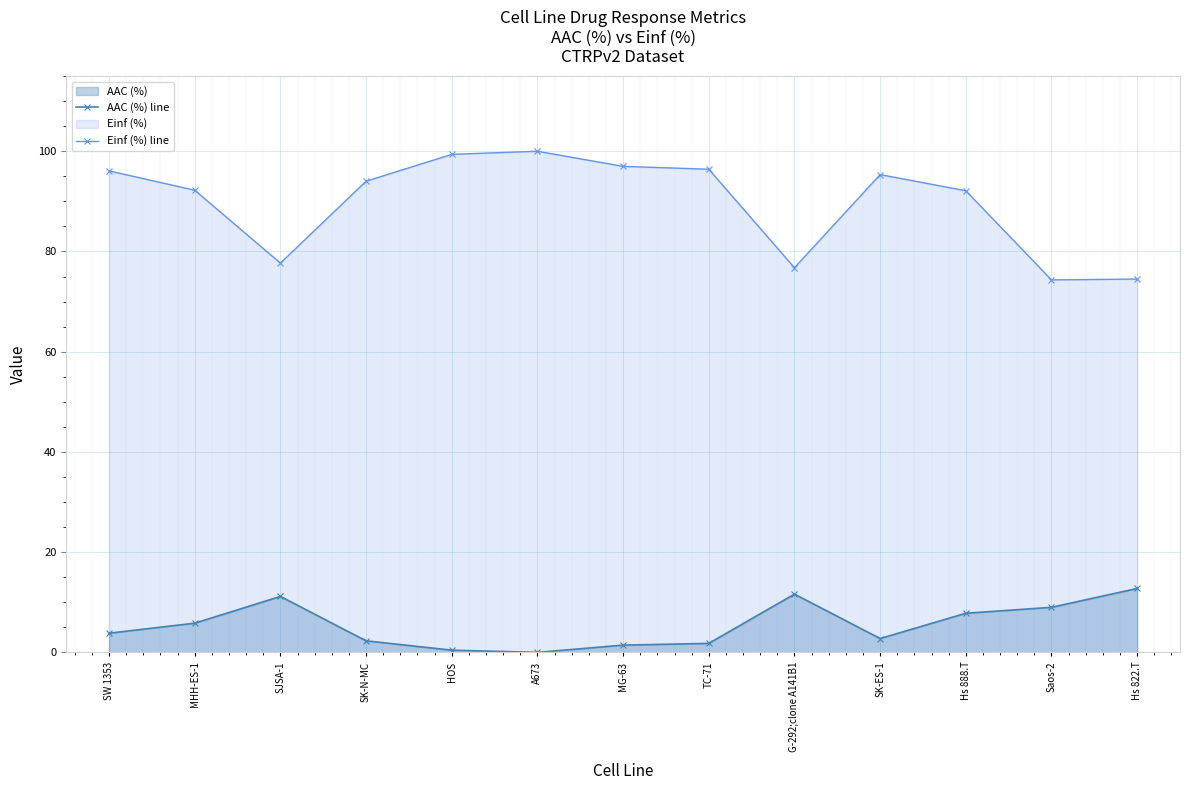

The Einf (%) line series shows 50.7 at Saos-2. True or false?

False